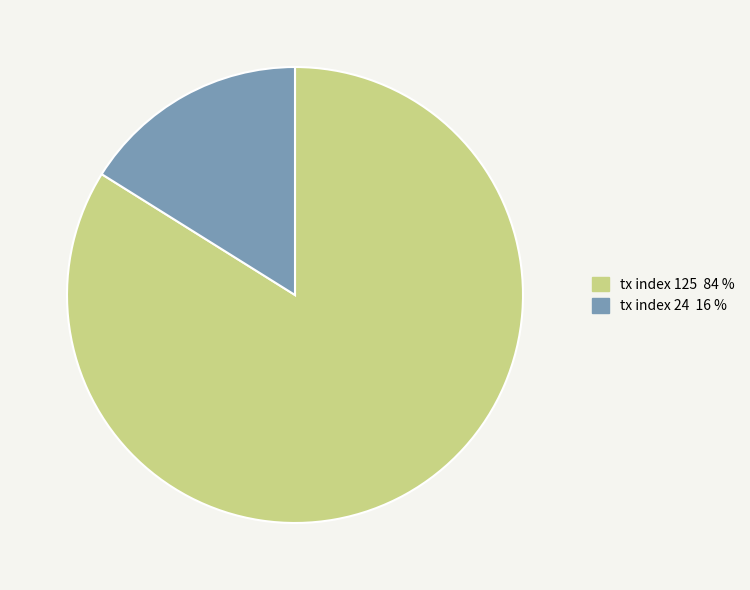

Approximately how many times larger is the value at tx index 125 compared to tx index 24?

5.2